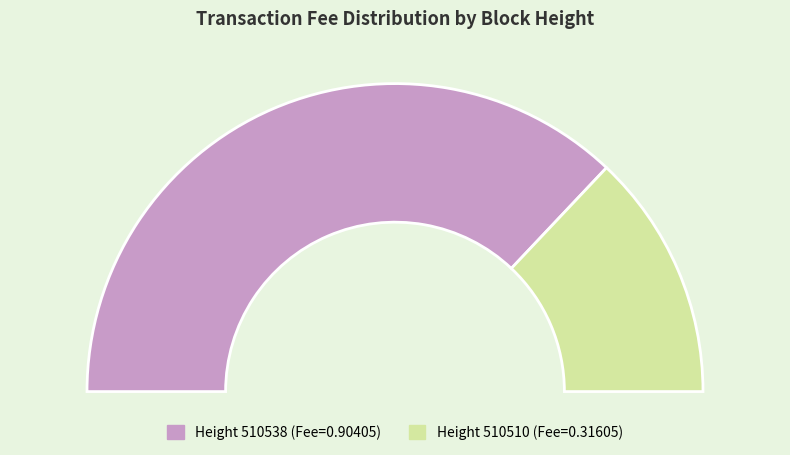

Is the sum of 510538 and 510510 greater than half?

Yes